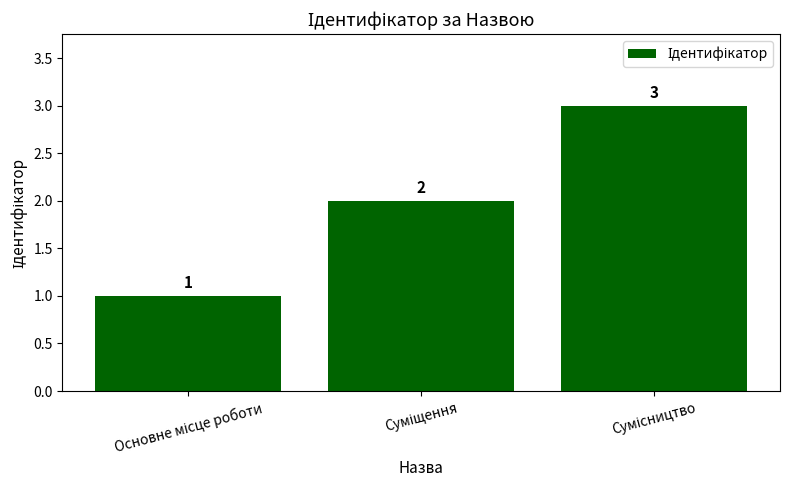

Count the number of data series in this chart.

1